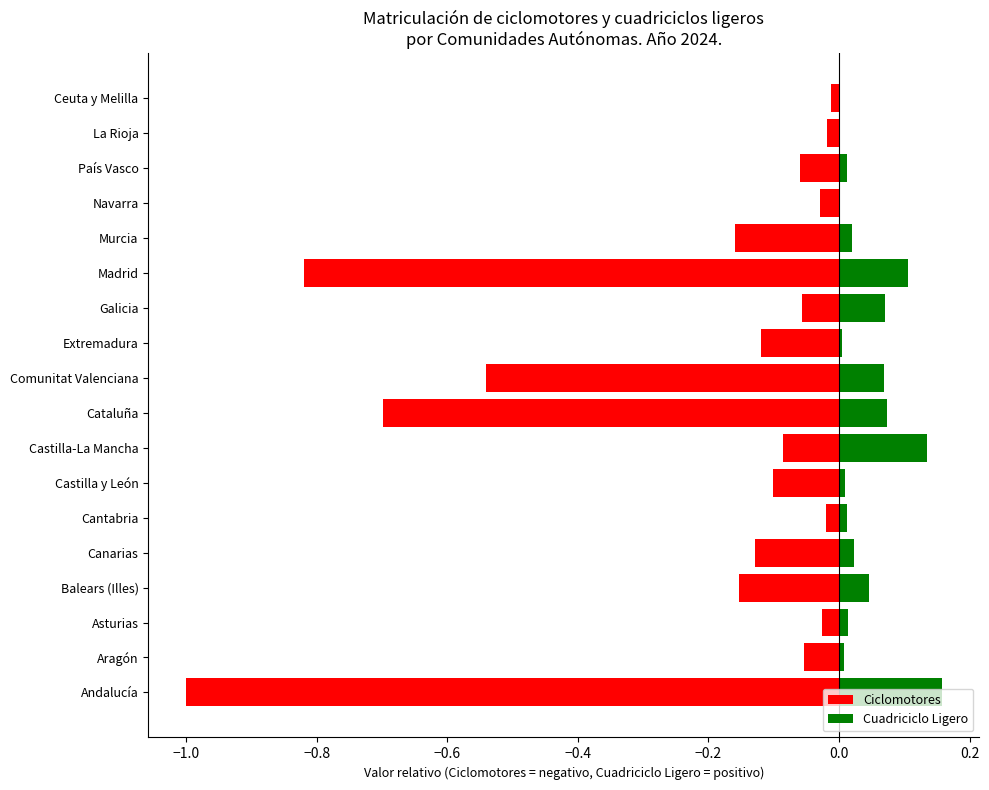

How many bars are there in total?

36